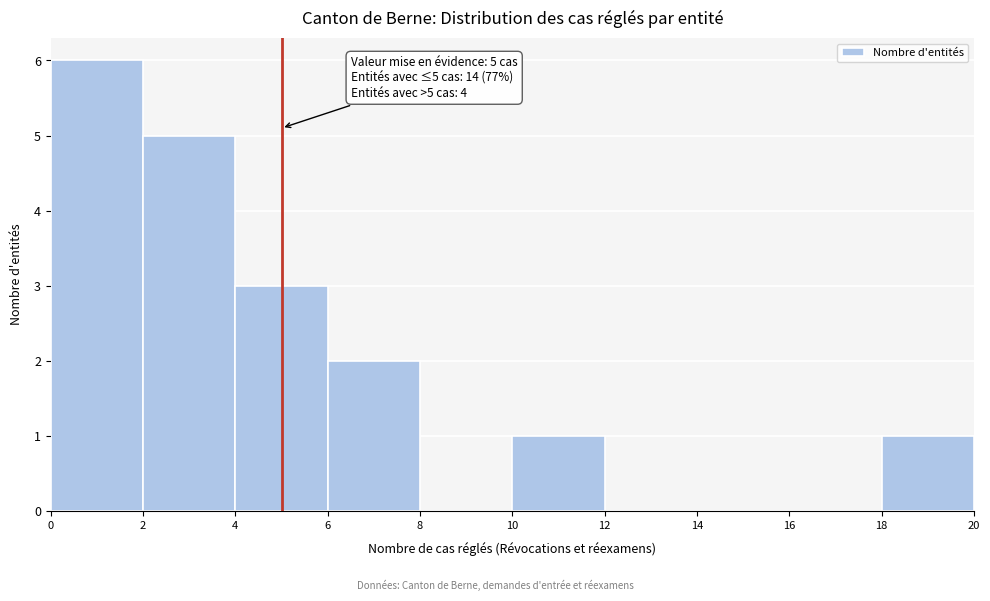

Which range on the x-axis has the tallest bar?

0 to 2